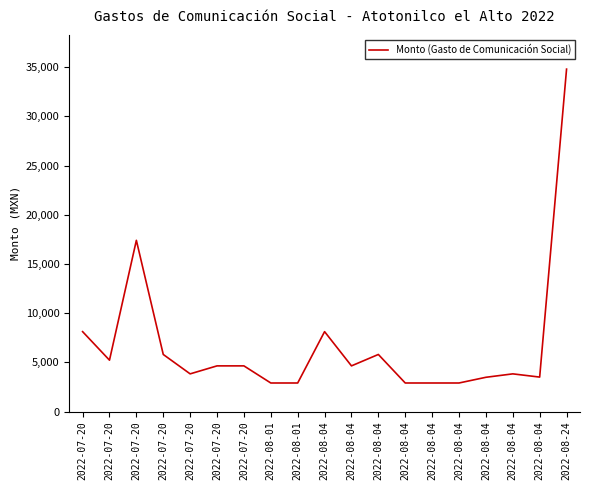

Reading left to right, list all the values displayed in this chart.

8120	5220	17400	5800	3828	4640	4640	2900	2900	8120	4640	5800	2900	2900	2900	3480	3828	3500	34800